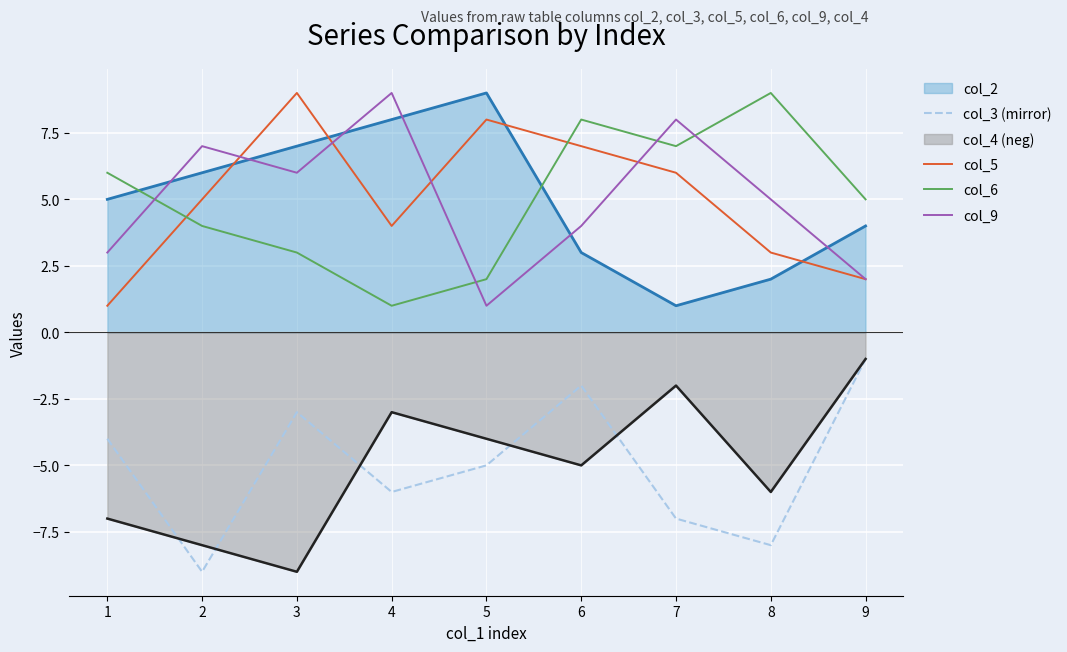

What is the total value across all series at 6?

15